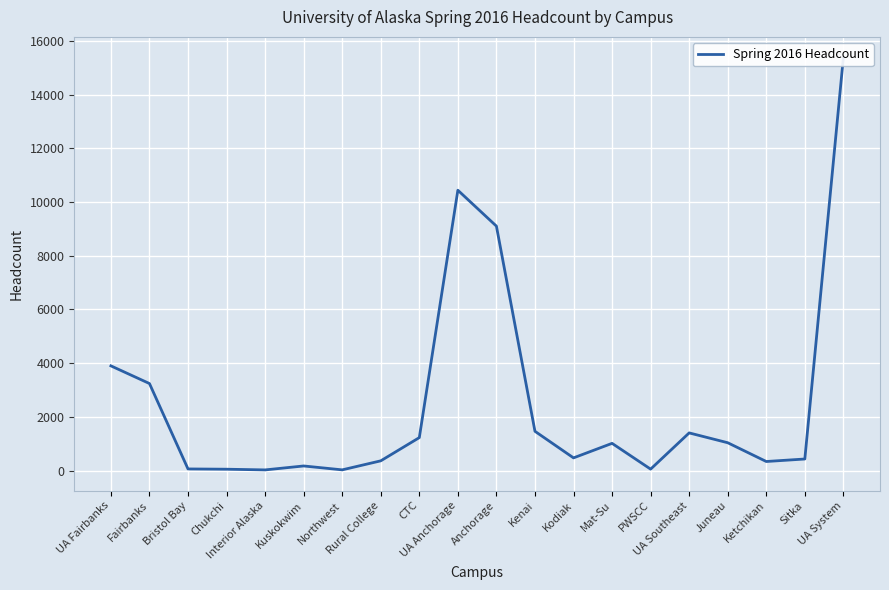

At which label does the data first exceed 1011?

UA Fairbanks